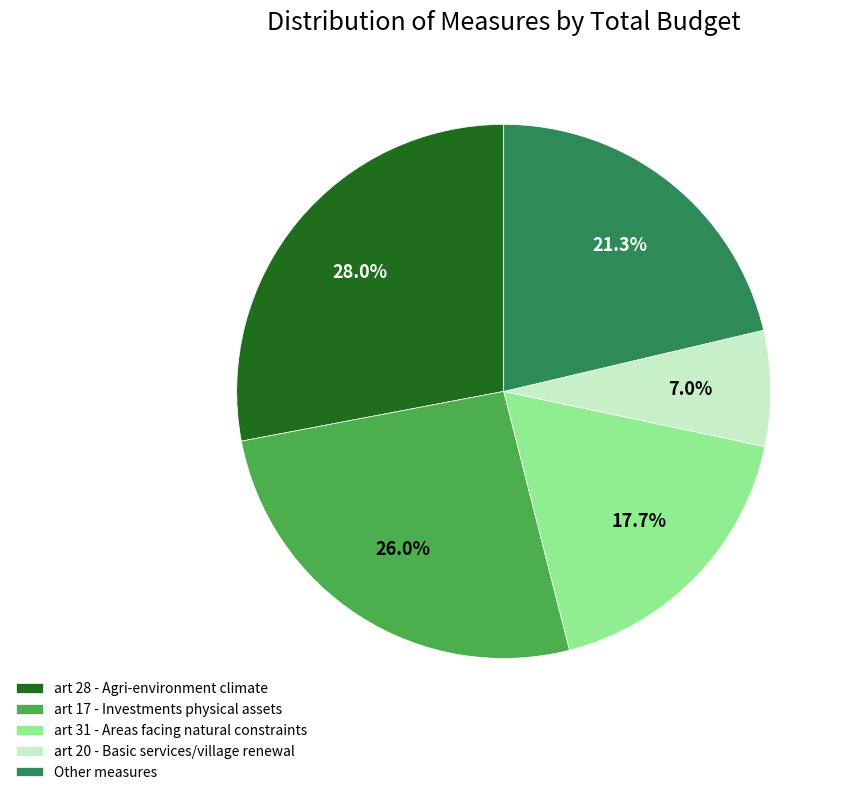

To the nearest percent, what percentage of the pie is art 31 - Areas facing natural constraints?

18%